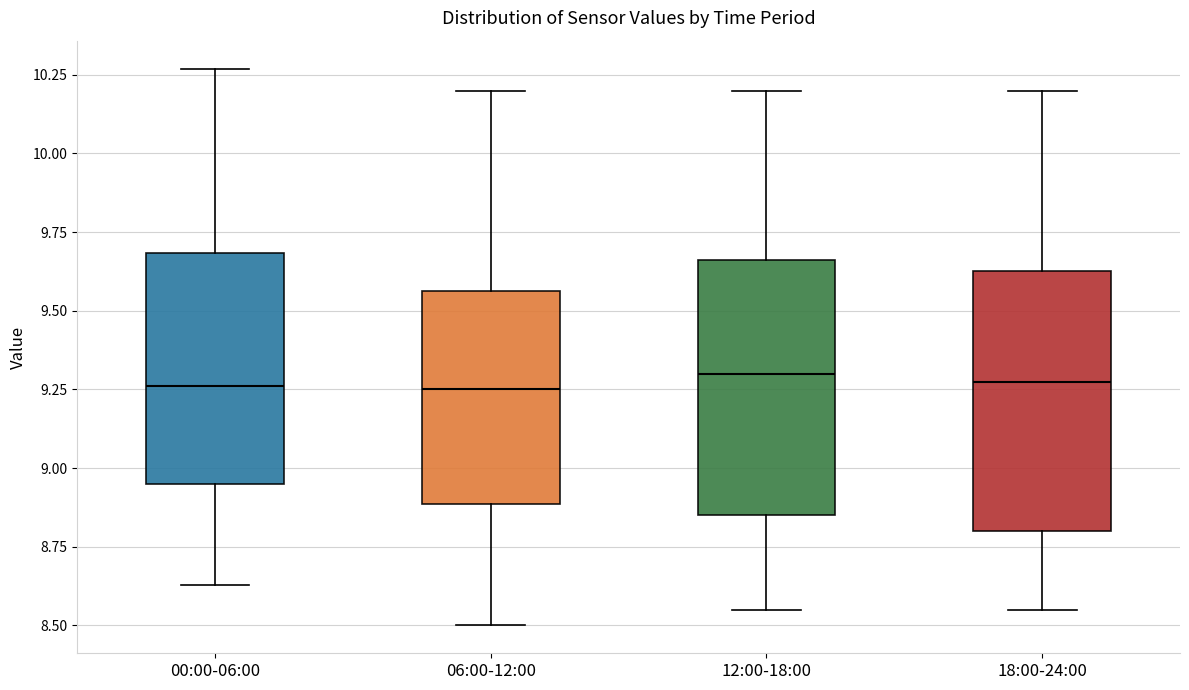

Reading left to right, transcribe this box plot: for each box, give where its median line is, the range the box spans, and where its two whiskers end, as read against the y-axis. The values are not printed on the chart, so give them approximately, as read against the axis.

00:00-06:00: median 9.25, box 8.95 to 9.70, whiskers 8.65 to 10.25
06:00-12:00: median 9.25, box 8.90 to 9.55, whiskers 8.50 to 10.20
12:00-18:00: median 9.30, box 8.85 to 9.65, whiskers 8.55 to 10.20
18:00-24:00: median 9.30, box 8.80 to 9.65, whiskers 8.55 to 10.20